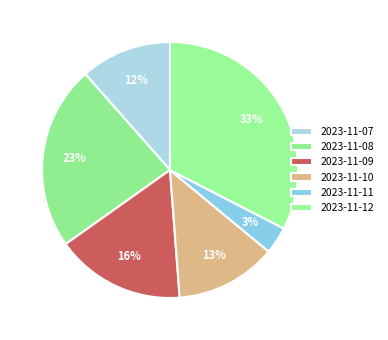

Approximately how many times larger is the value at 2023-11-11 compared to 2023-11-09?

0.2